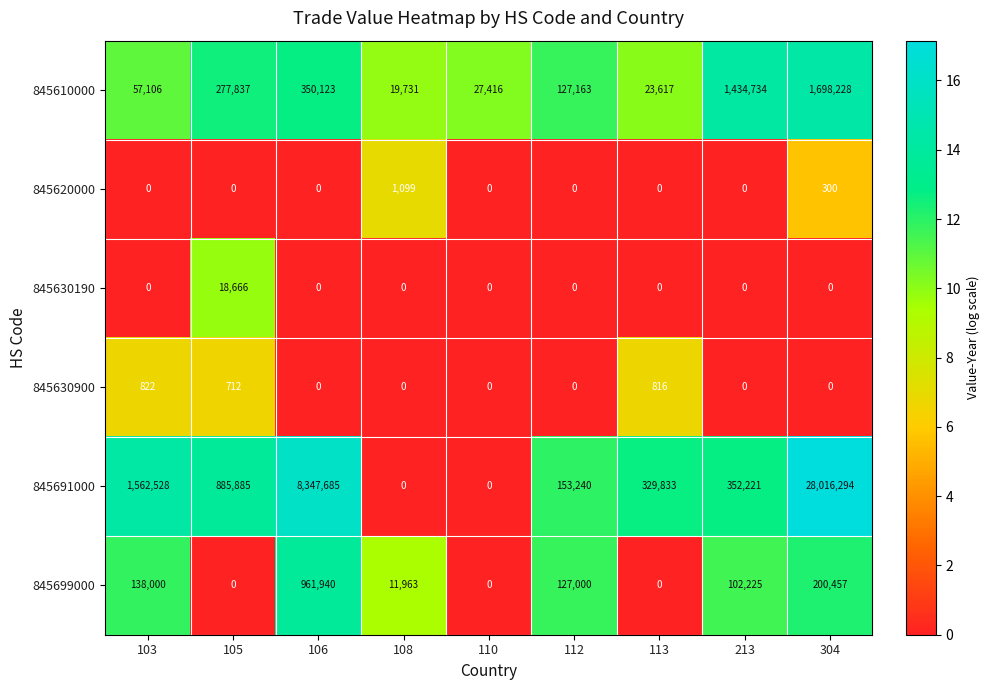

What is the average value of the 845630900 series?

261